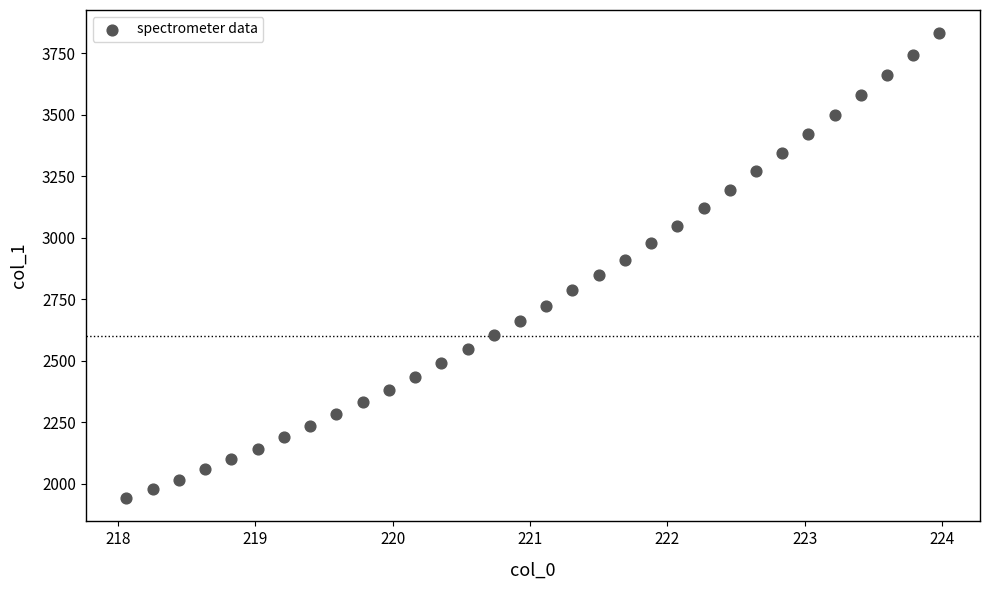

What is the range of X values (max minus min)?

5.9